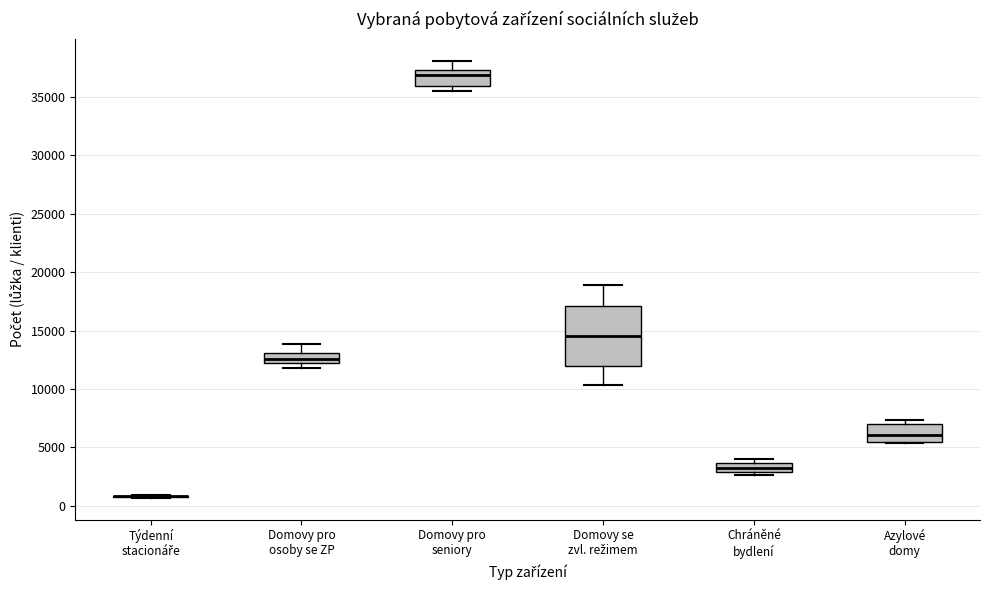

Where does the median line of the box for Domovy pro osoby se ZP sit on the y-axis? The values are not printed on the chart, so give them approximately, as read against the axis.

12500